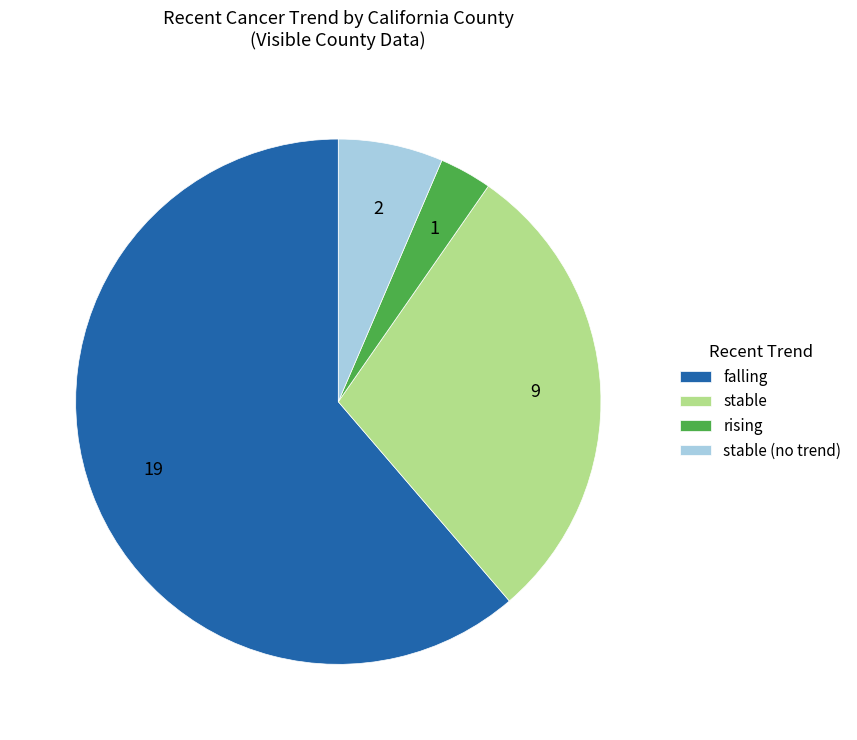

The stable slice represents 29% of the pie. True or false?

True